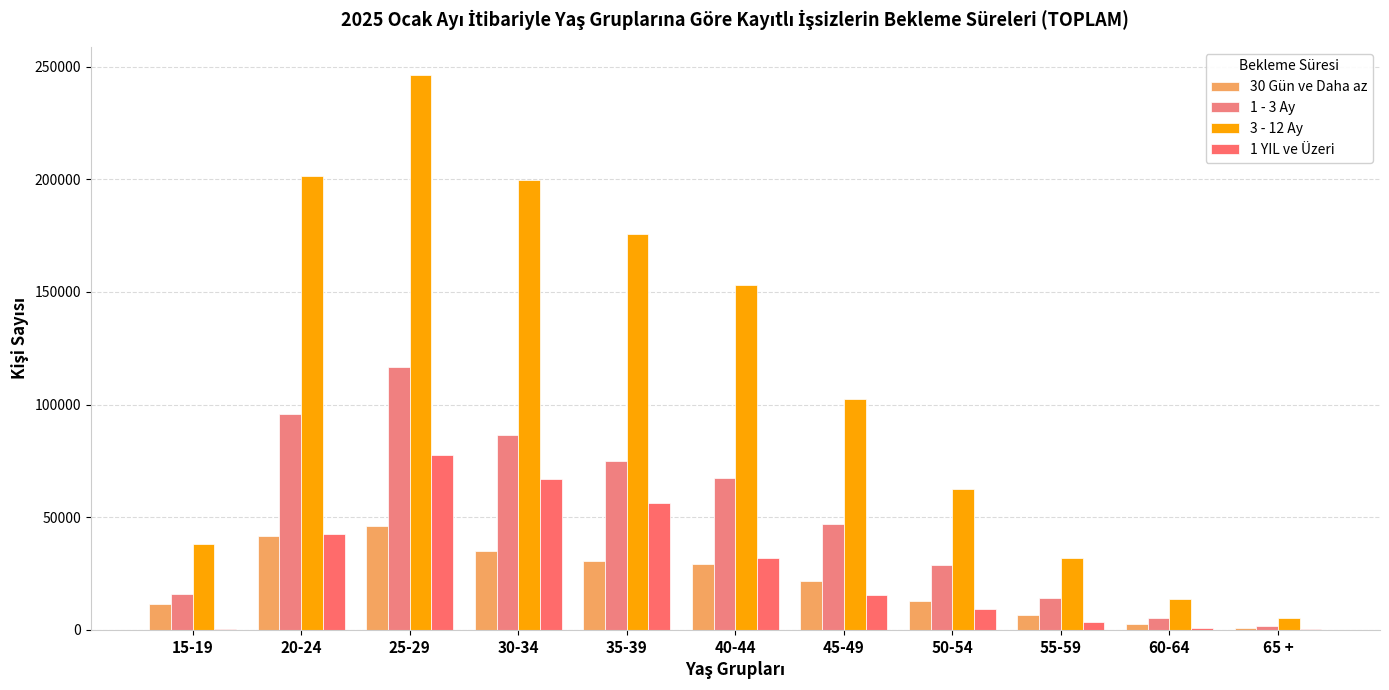

Which series has the widest spread of values?

3 - 12 Ay